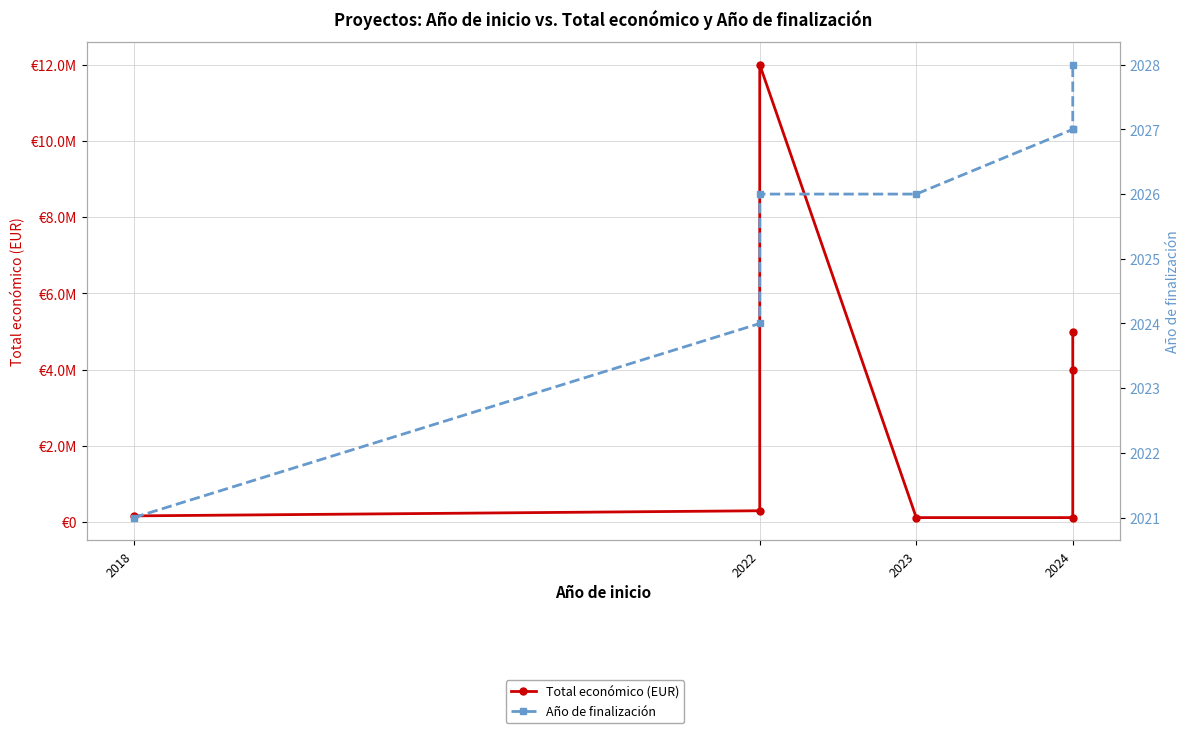

In Total económico (EUR), how many points are higher than both neighbors (excluding endpoints)?

1